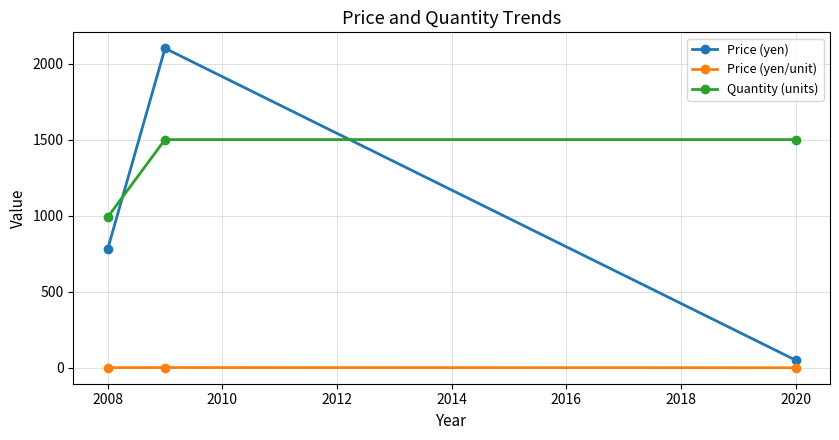

What is the highest value of the Quantity (units) series?

1500.0